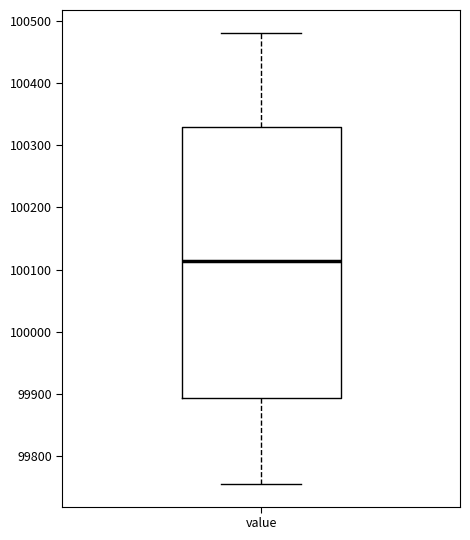

Read this box plot against the y-axis: the position of the median line, the range covered by the box, and the ends of both whiskers. The values are not printed on the chart, so give them approximately, as read against the axis.

median 100110, box 99890 to 100330, whiskers 99760 to 100480